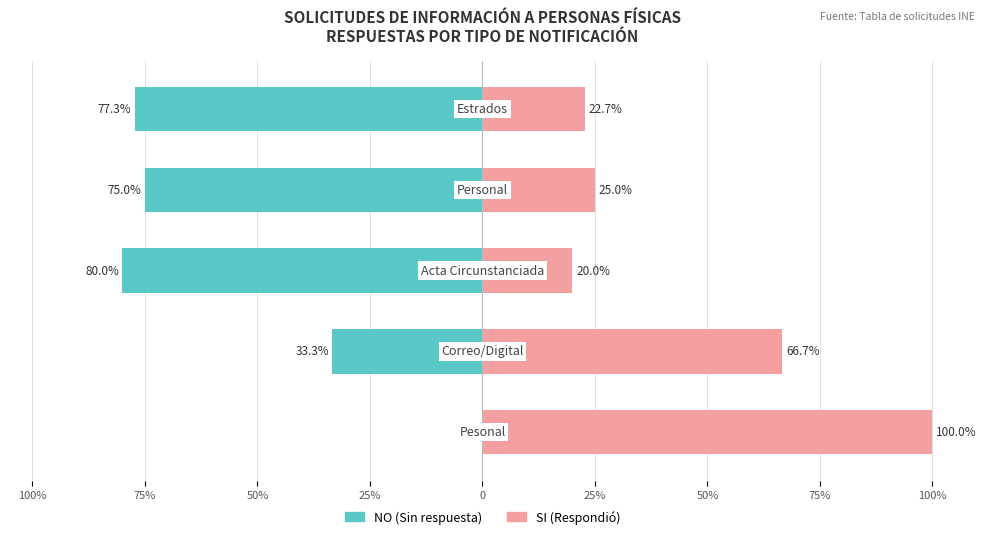

Reading left to right, transcribe all the data shown in this chart.

NO (Sinrespuesta): -77.3	-75.0	-80.0	-33.3	0.0
SI (Respondió): 22.7	25.0	20.0	66.7	100.0